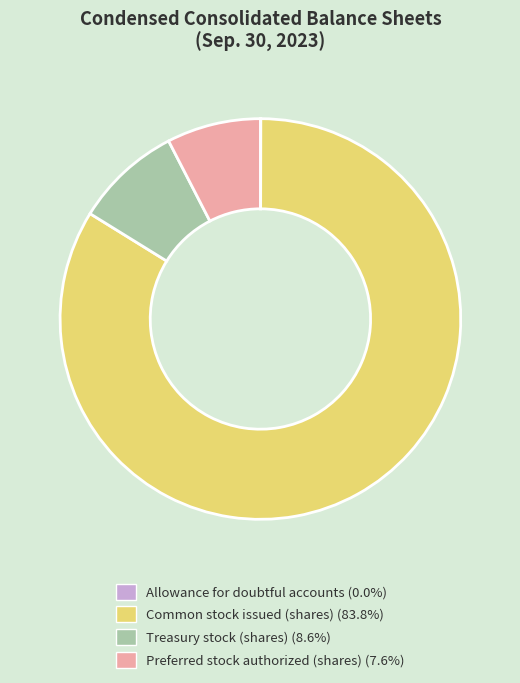

Is there any slice that represents more than half of the pie?

Yes